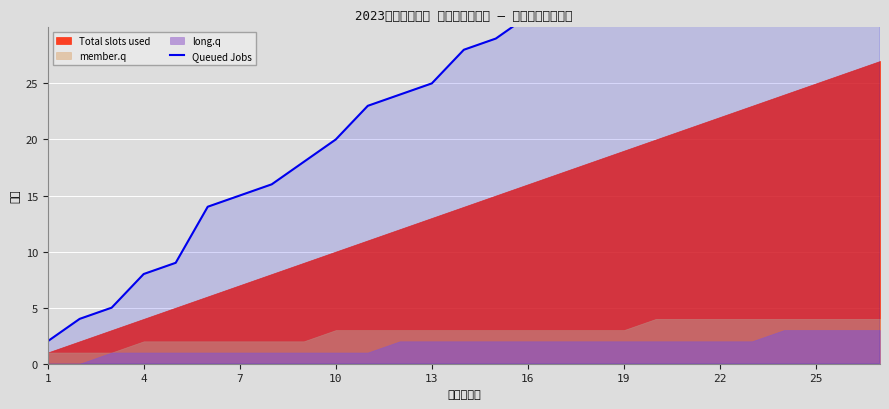

The value at 1 is 1. True or false?

False